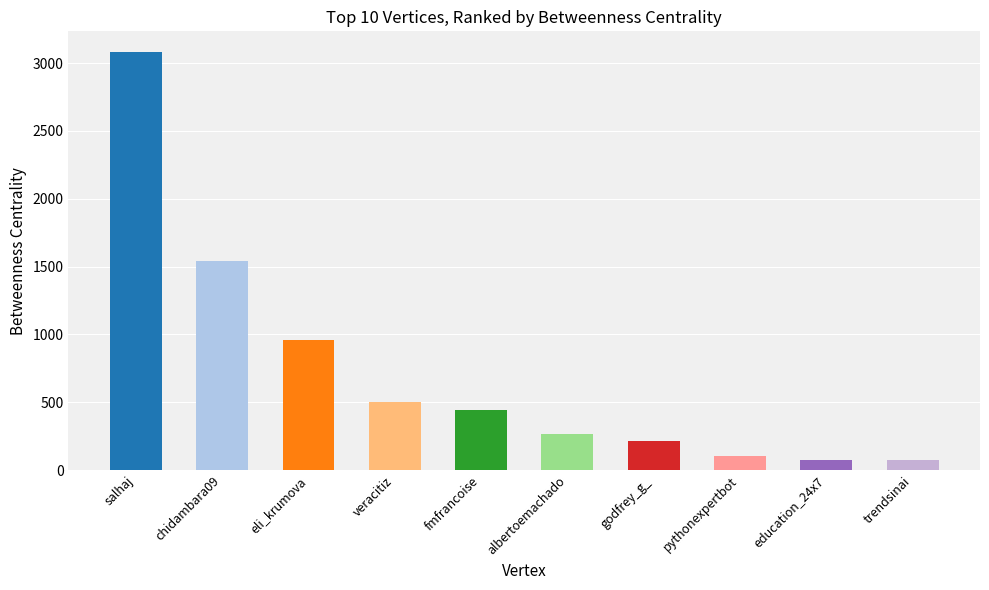

Is it true that the value at albertoemachado is 449.4?

False